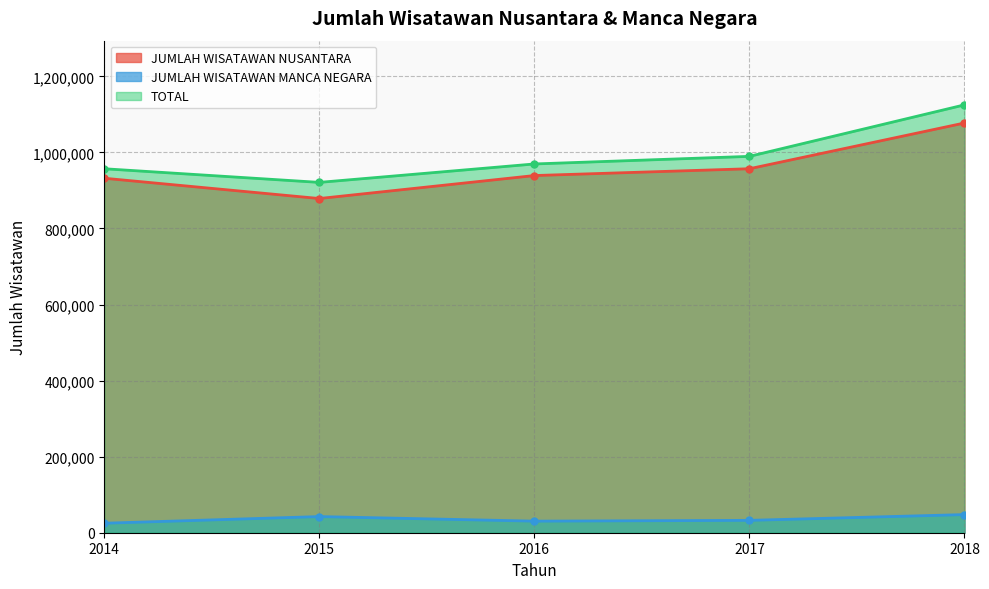

Which series has the largest range (max minus min)?

TOTAL